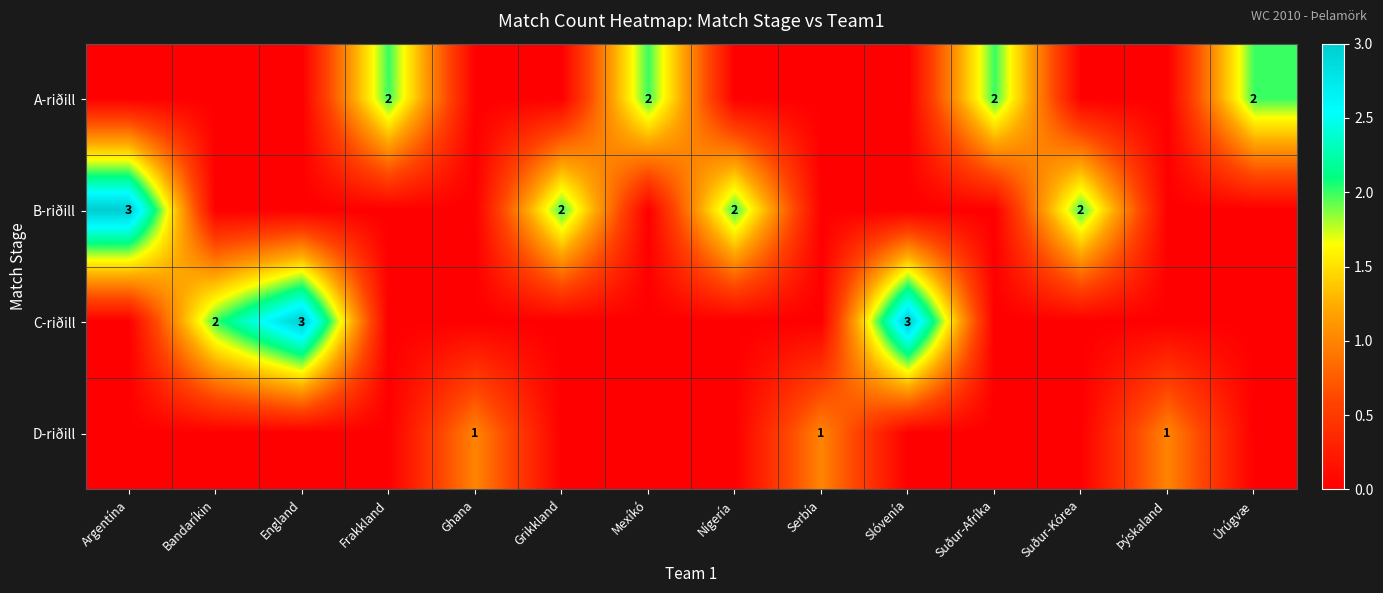

True or false: A-riðill has a value of 4 at Frakkland.

False